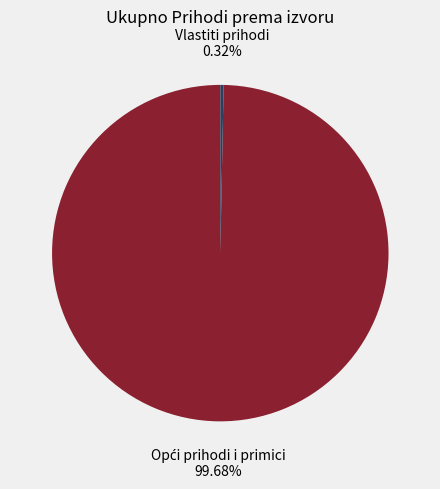

Is there a majority slice in this chart?

Yes